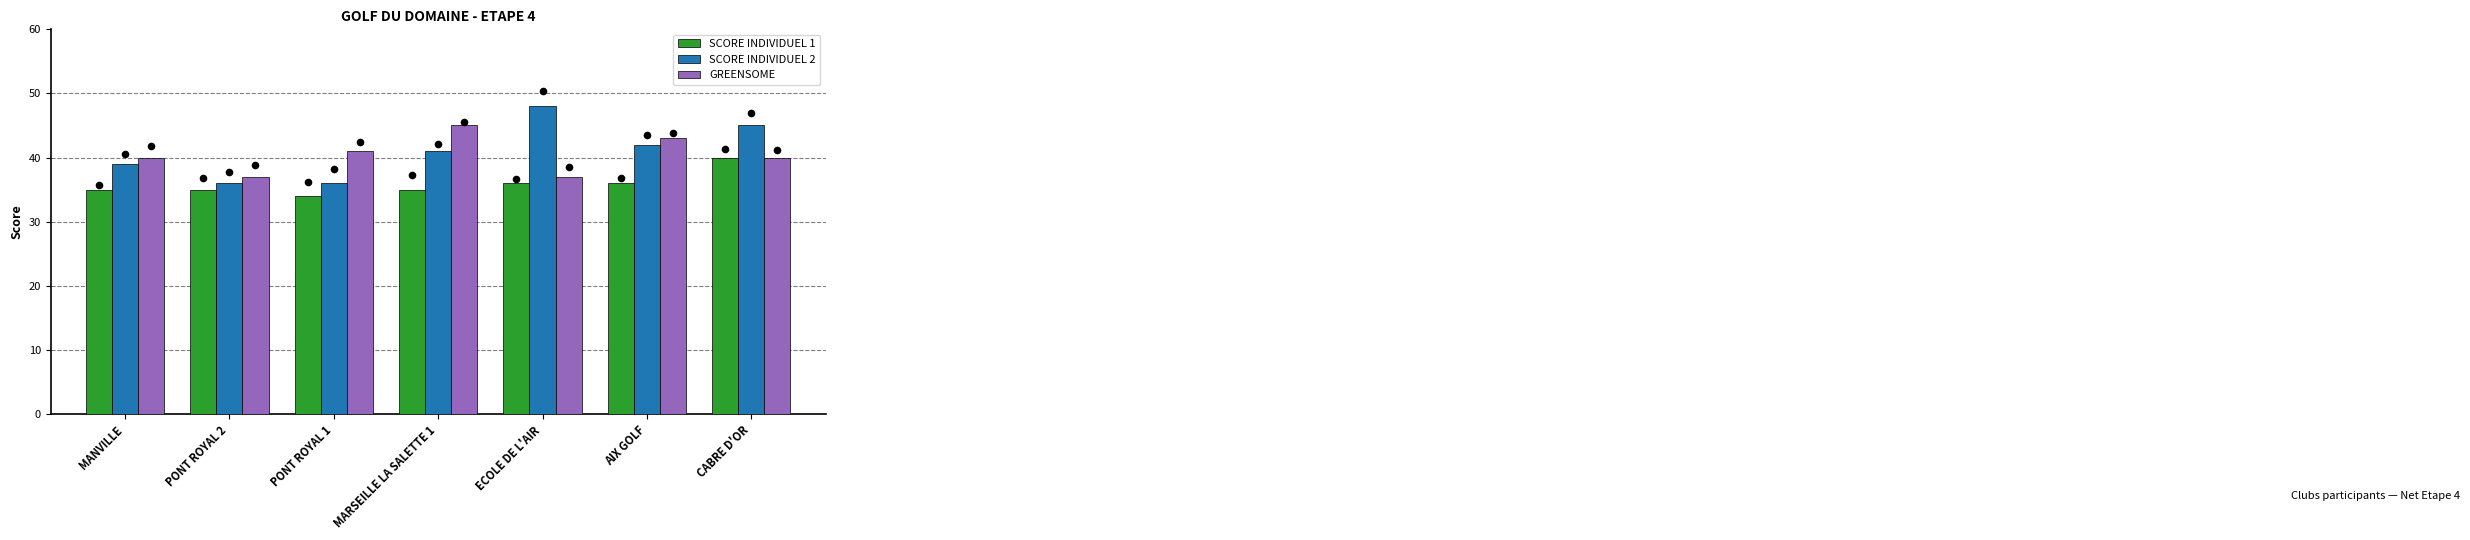

Is the value of SCORE INDIVIDUEL 2 at CABRE D'OR greater than the value of SCORE INDIVIDUEL 1 at MARSEILLE LA SALETTE 1?

Yes